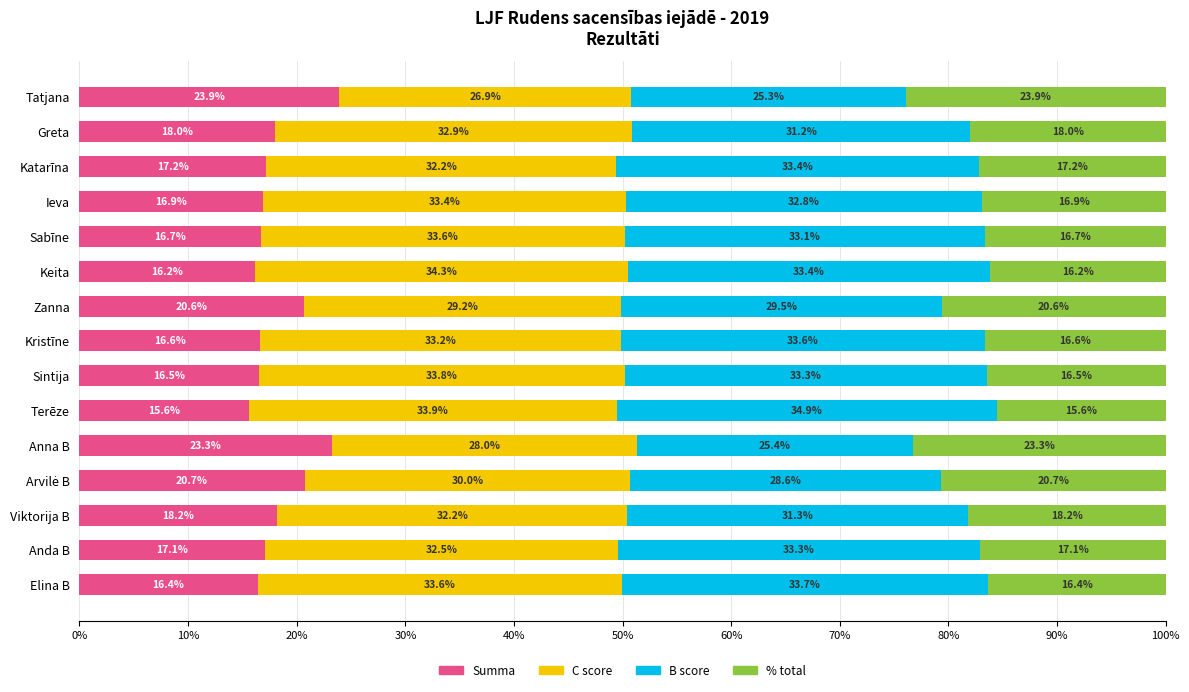

The value of Summa at Zanna is 9.1. True or false?

False